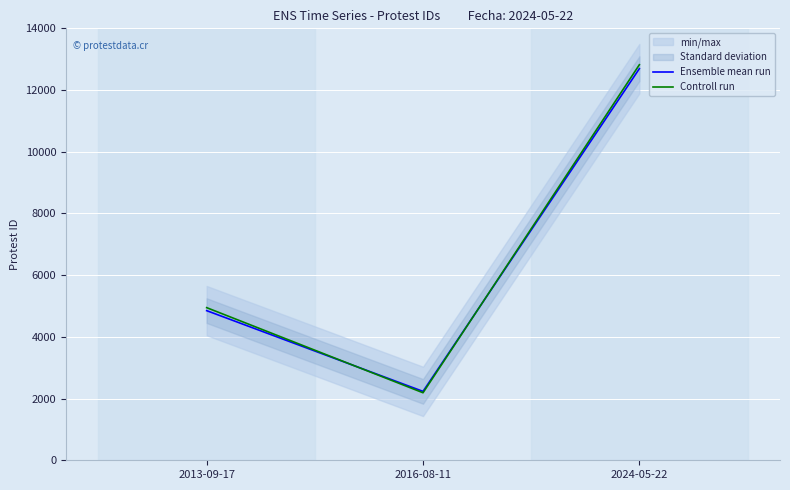

Which has a higher value, 2024-05-22 or 2016-08-11?

2024-05-22